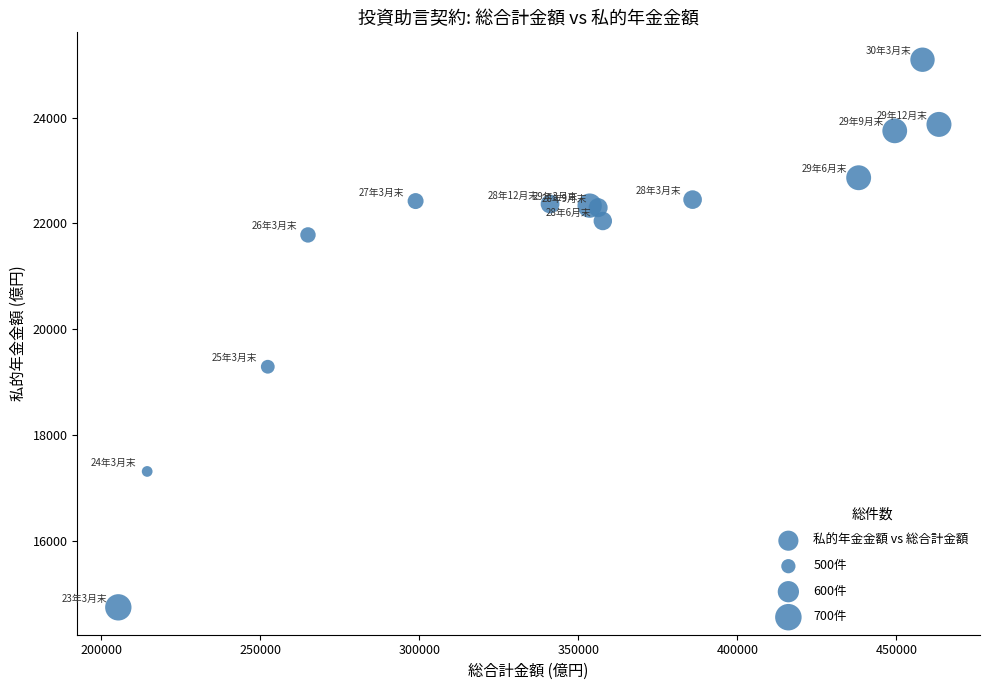

What Y value in the scatter plot is closest to 19918?

19290.3